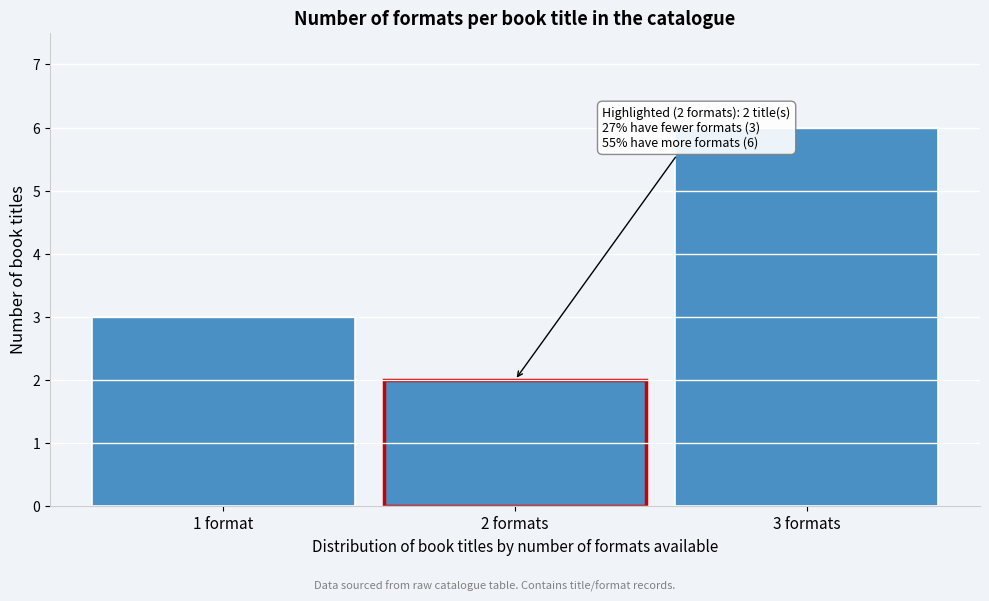

Reading left to right, extract all data points from this chart.

3	2	6